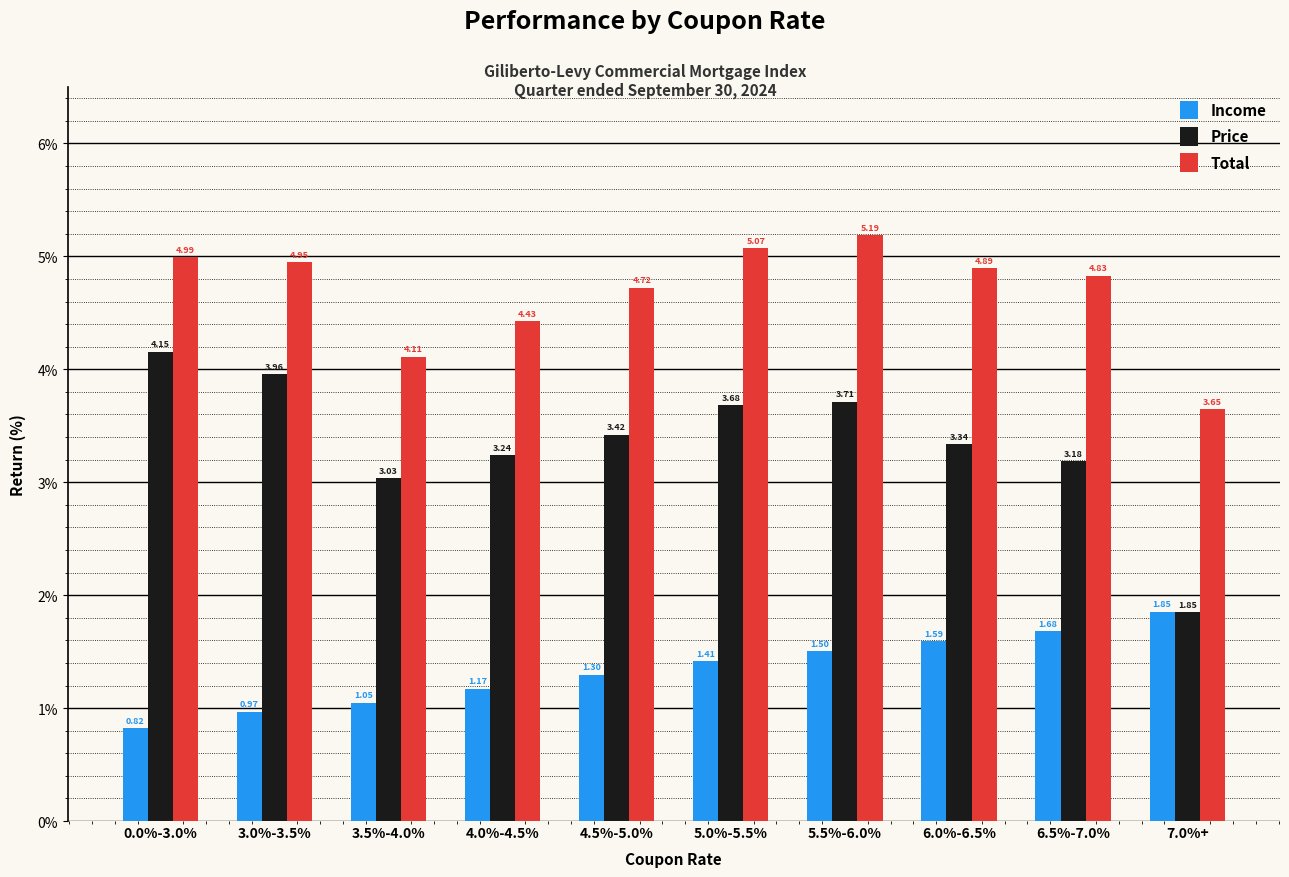

At which category is the sum across all series the highest?

5.5%-6.0%